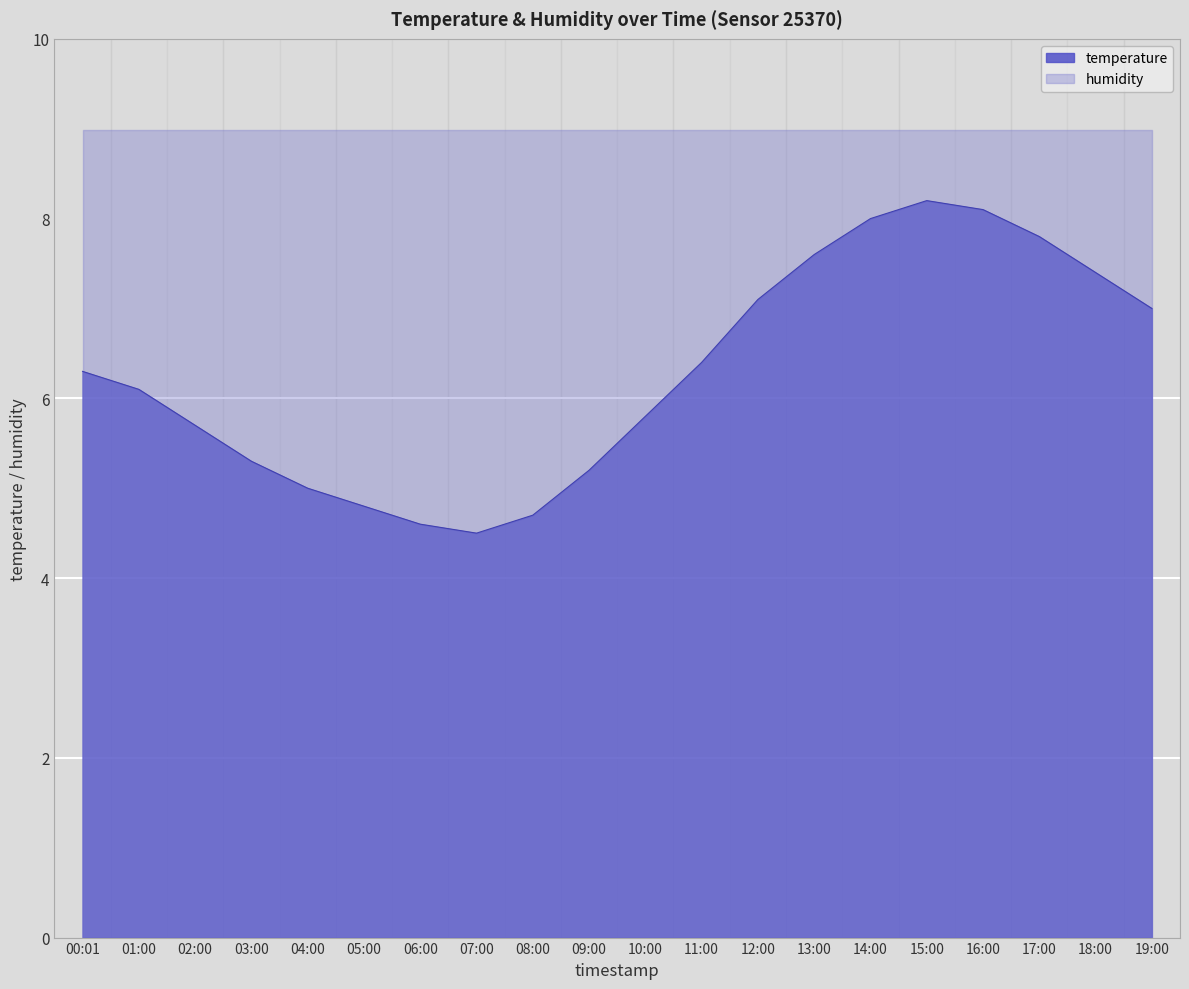

What is the average value?

6.3